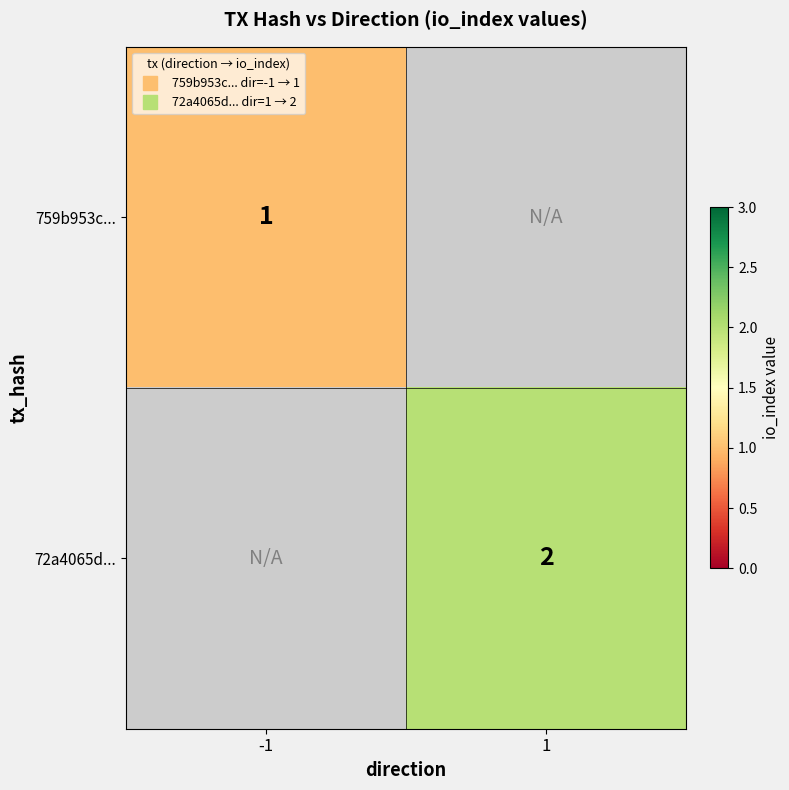

Read the 759b953c... value at -1.

1.0